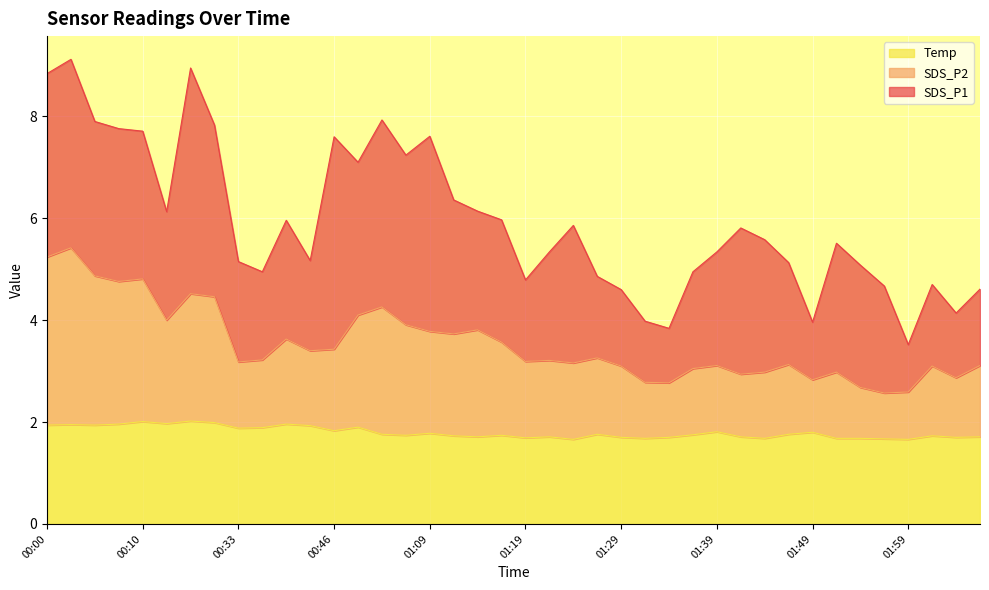

What is the label of the 20th point from the left?

01:17